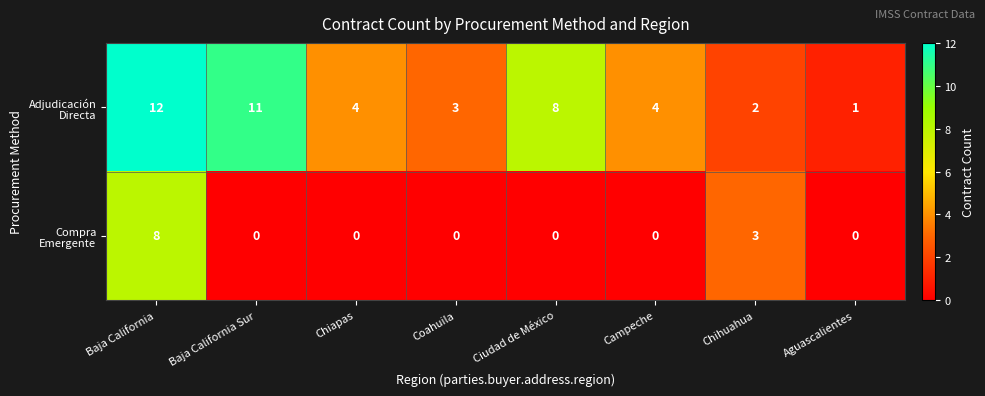

At which category is the sum across all series the highest?

Baja California